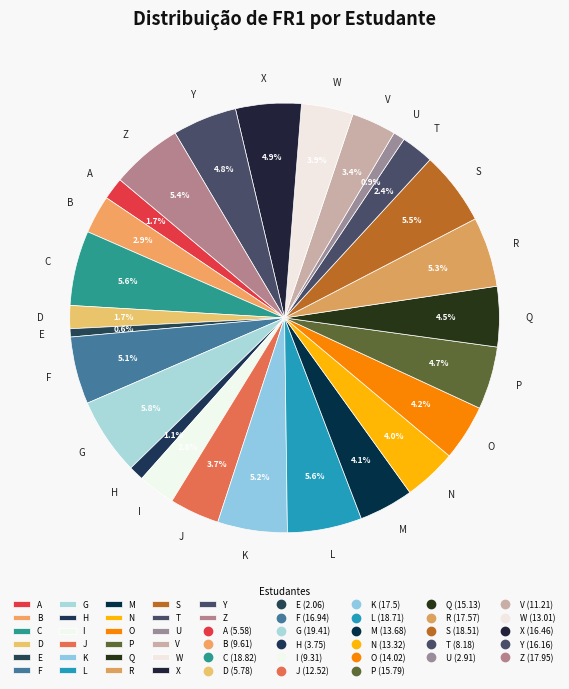

Does any single category account for the majority?

No